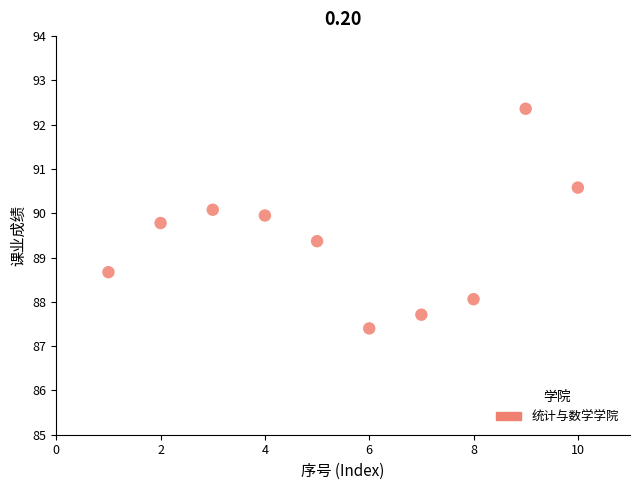

What is the average X value?

5.5